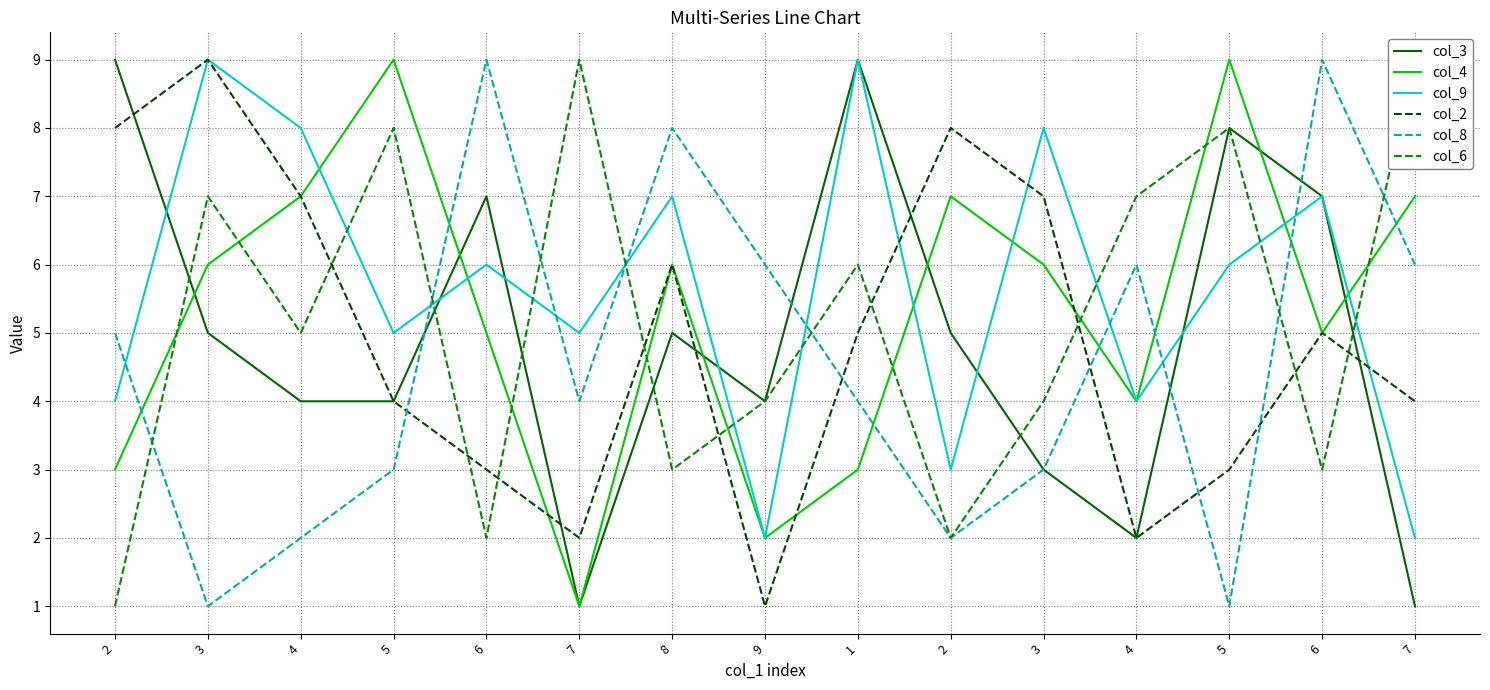

The col_8 series shows 0 at 5. True or false?

False